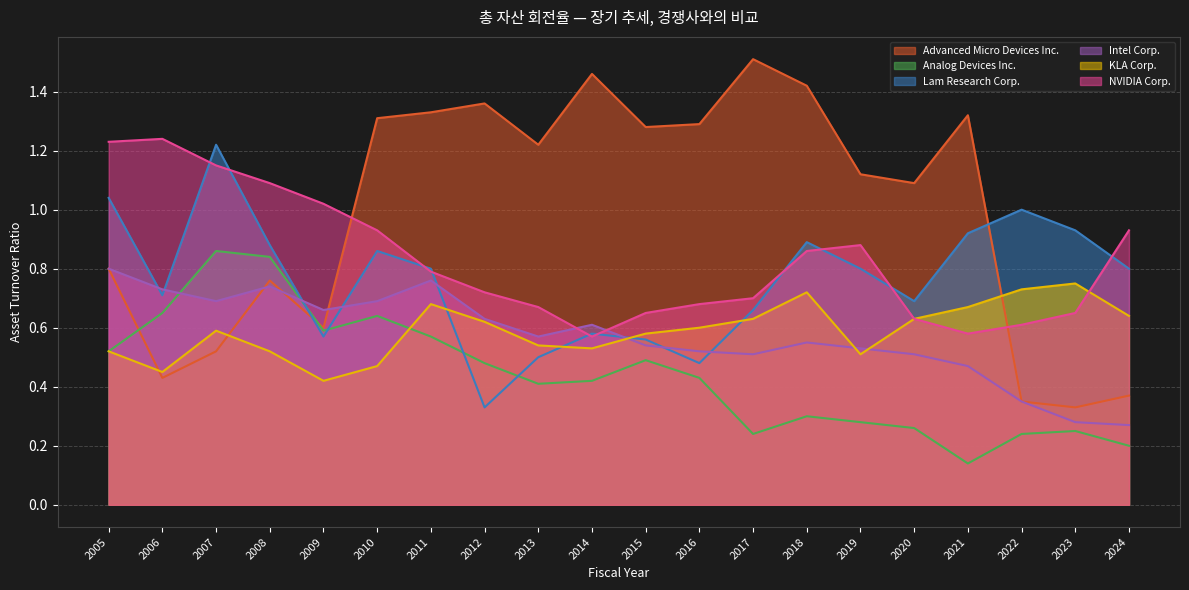

What is the sum of all Advanced Micro Devices Inc. values?

19.9